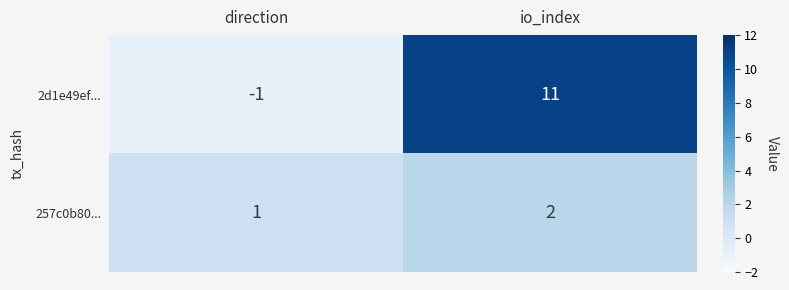

What is the total value across all series at io_index?

13